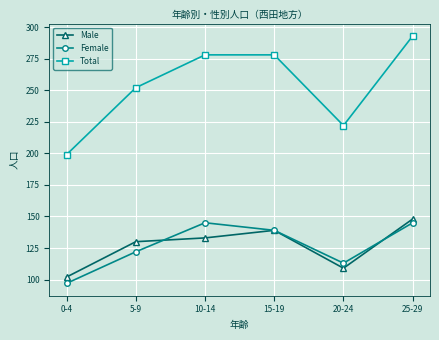

How many interior local peaks does the Female series have?

1